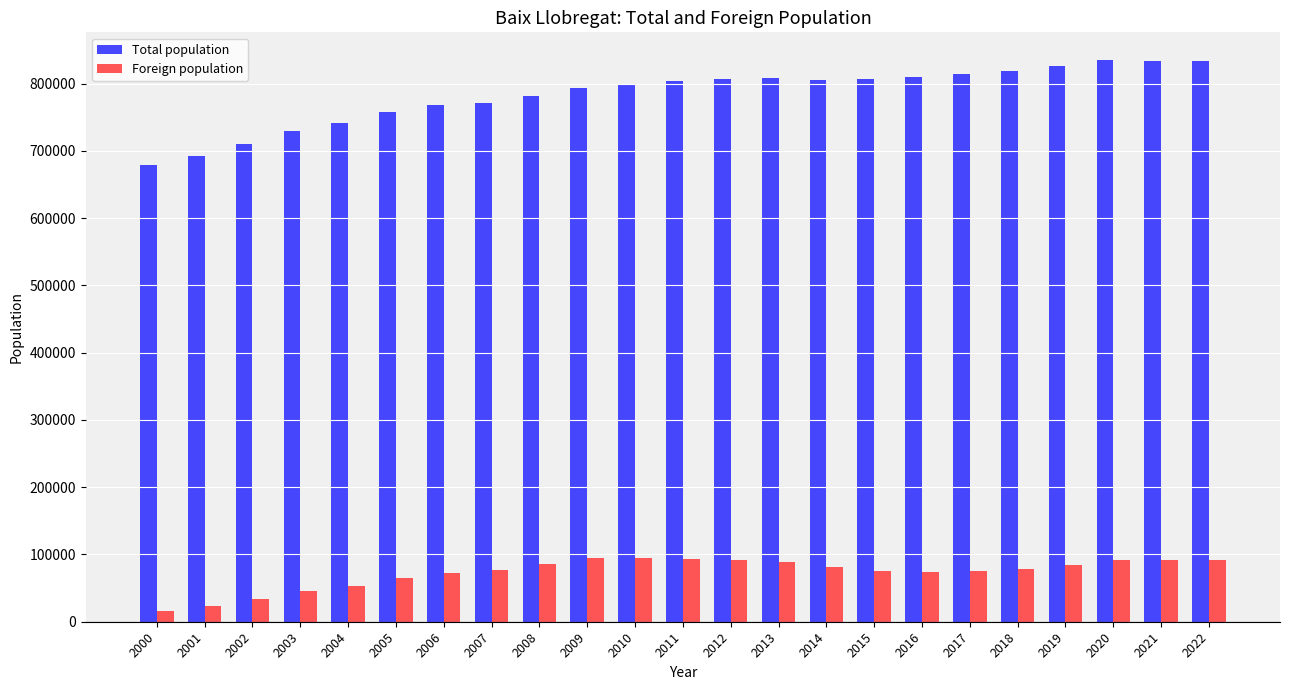

At which label is Total population closest to 756688?

2005